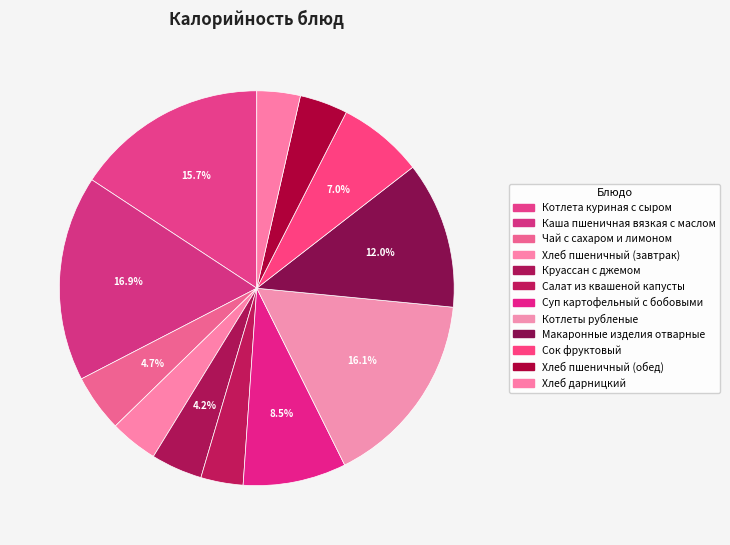

How many segments does this pie chart have?

12